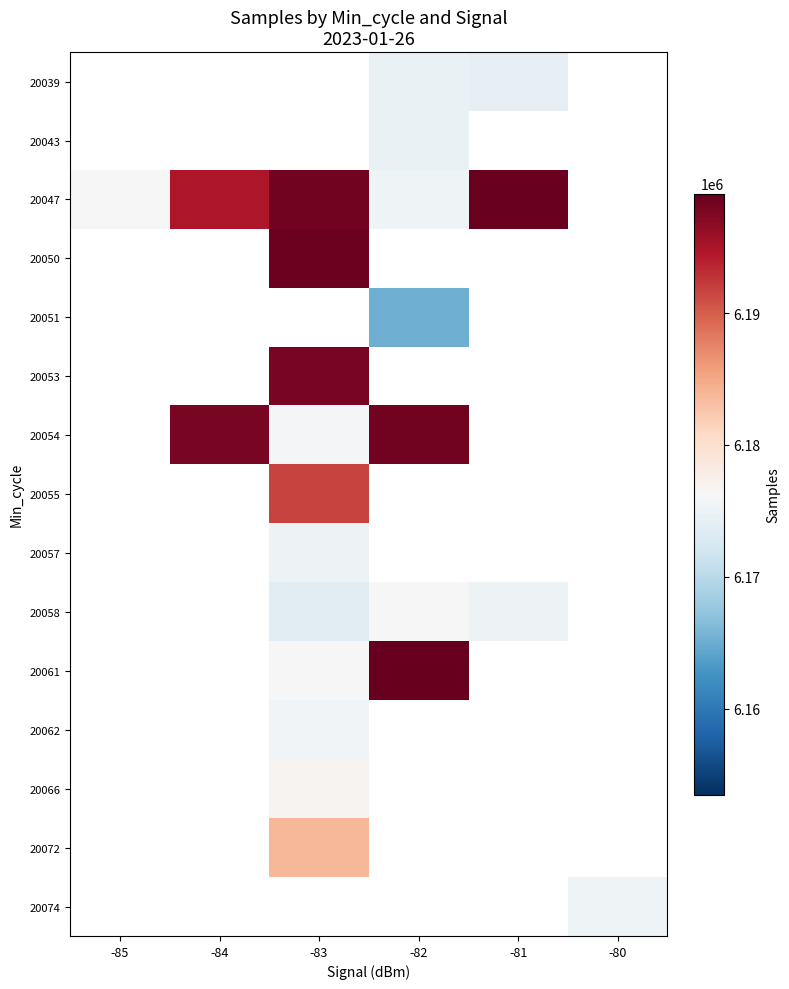

What is the spread (max minus min) of values at -81?

24300.0